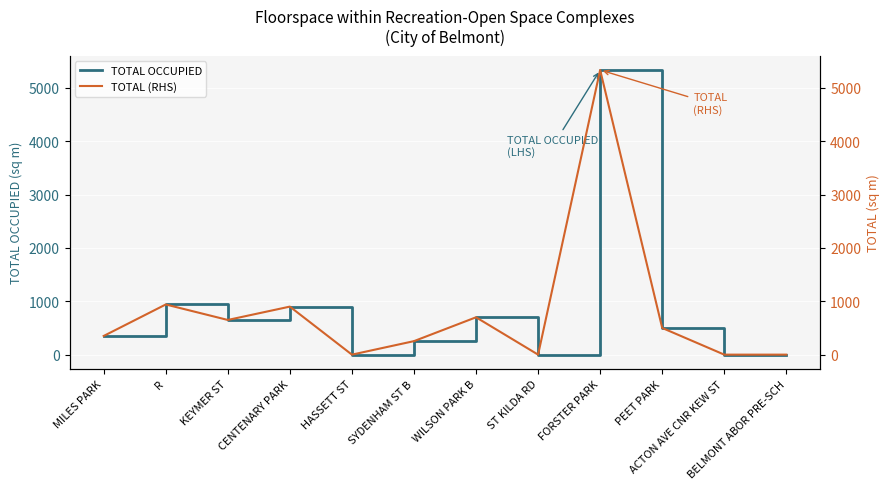

How many series are shown in this chart?

2